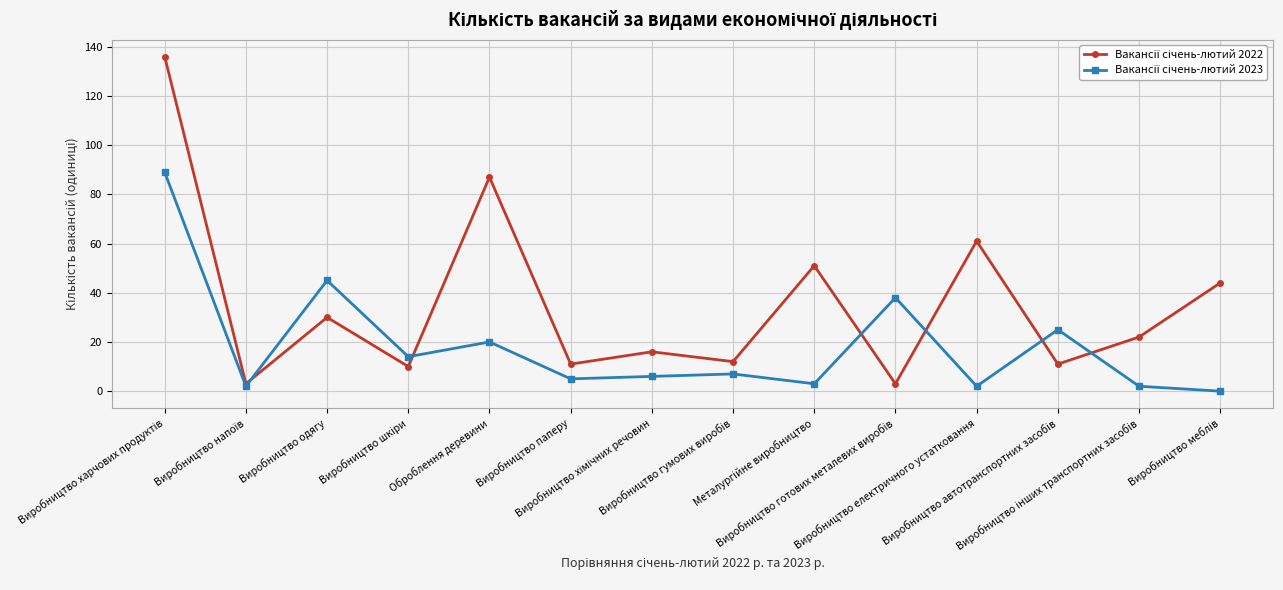

What is the maximum value shown in the chart?

136